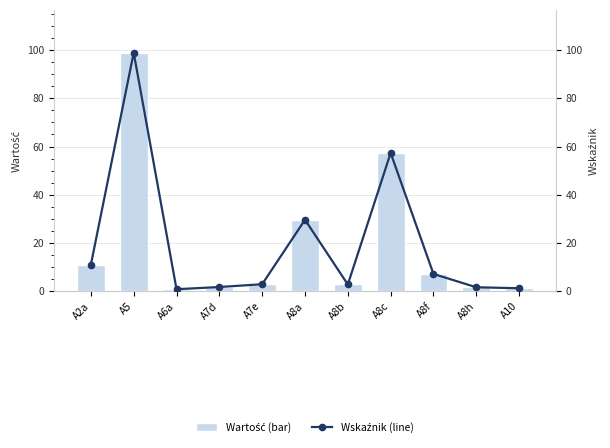

Count the number of data series in this chart.

2